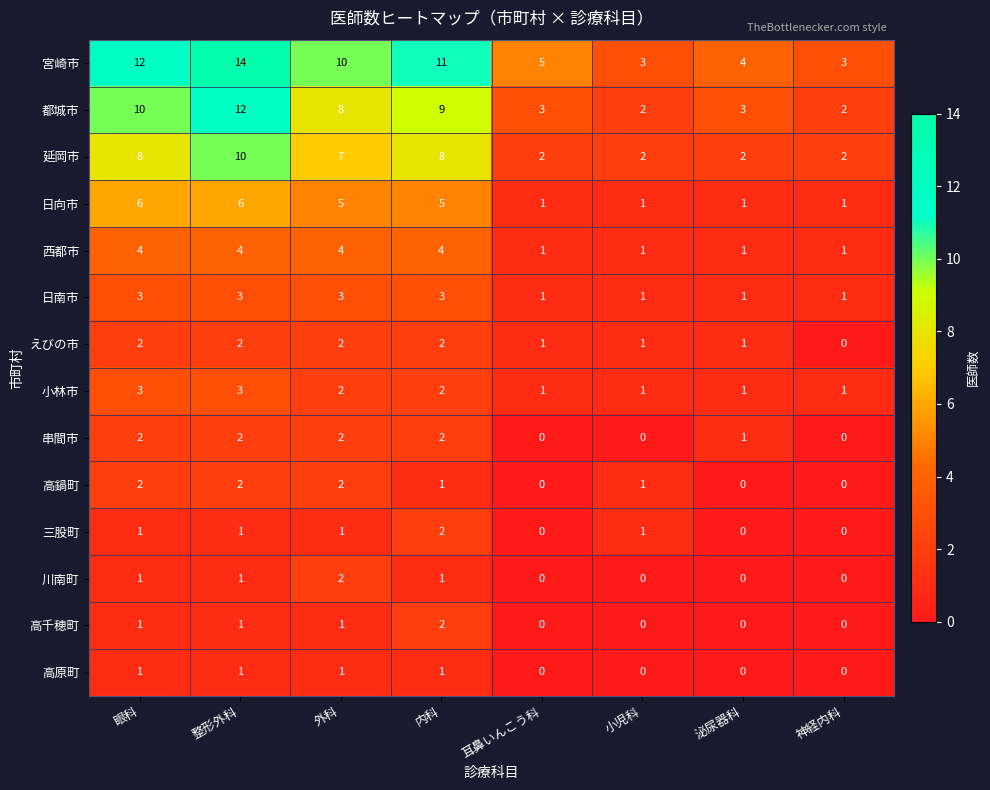

Which series has the largest total across all categories?

宮崎市